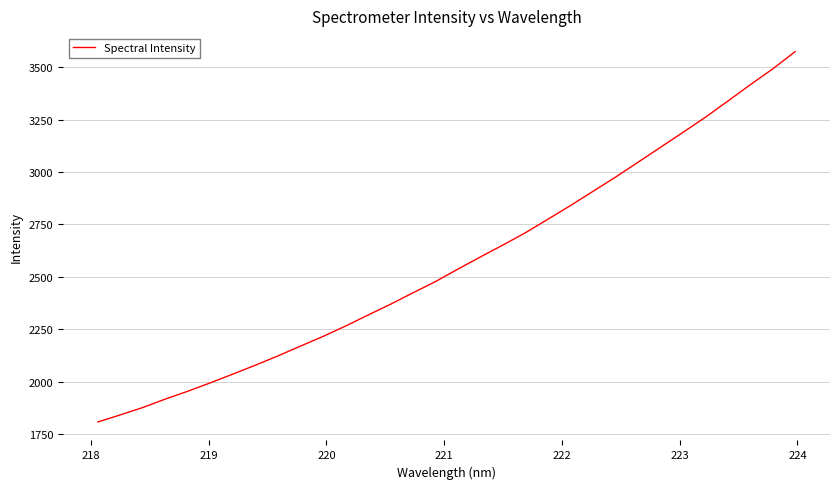

What is the maximum value shown in the chart?

3574.4